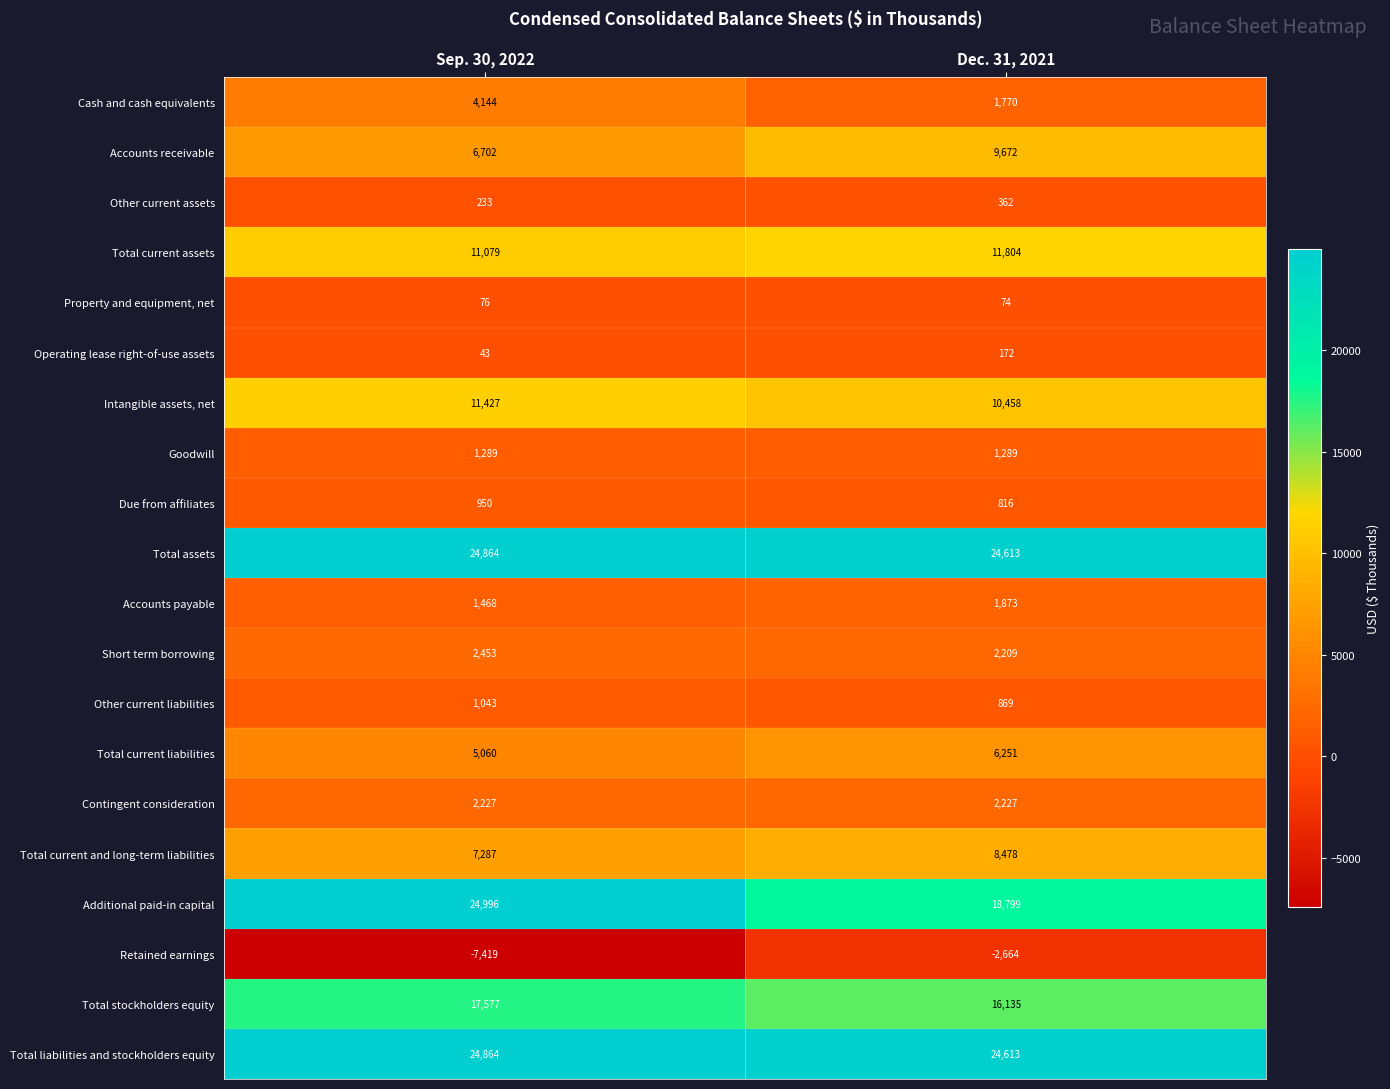

What is the difference between the highest and lowest values at Sep. 30, 2022?

32415